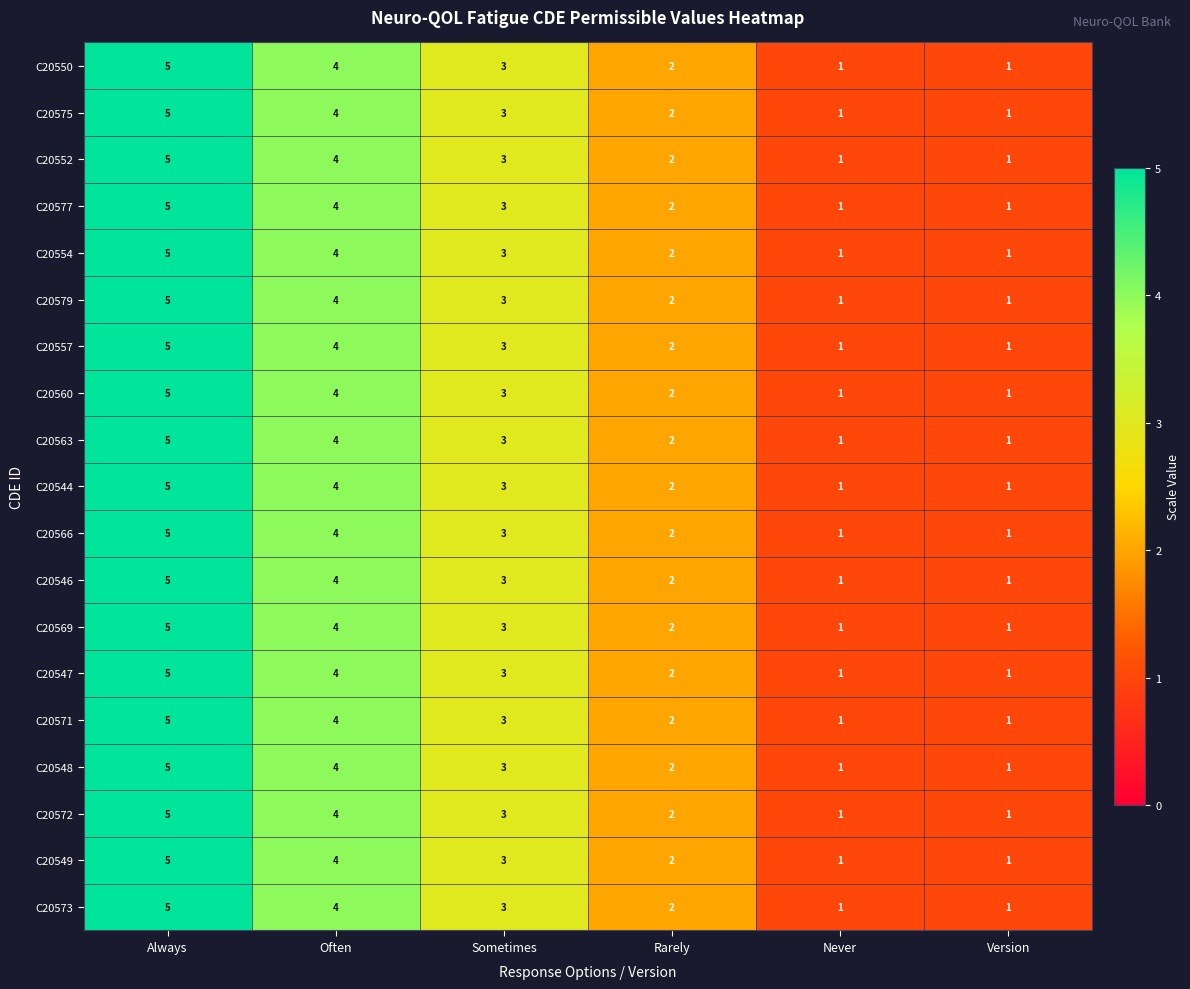

The C20546 series shows 2 at Rarely. True or false?

True